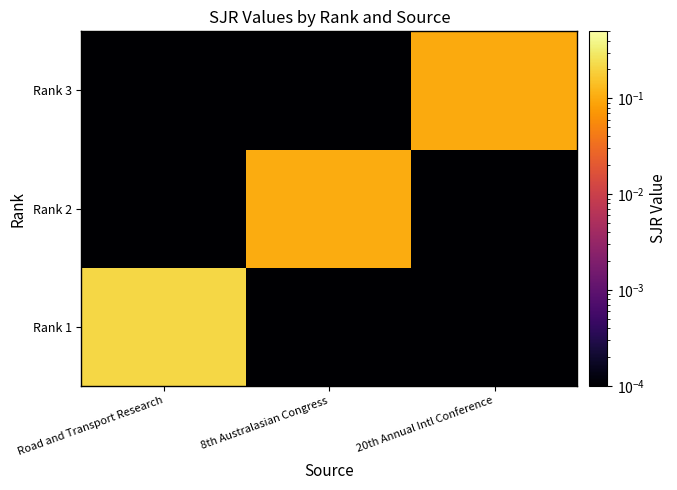

Which category has the lowest value across all series?

8th Australasian Congress